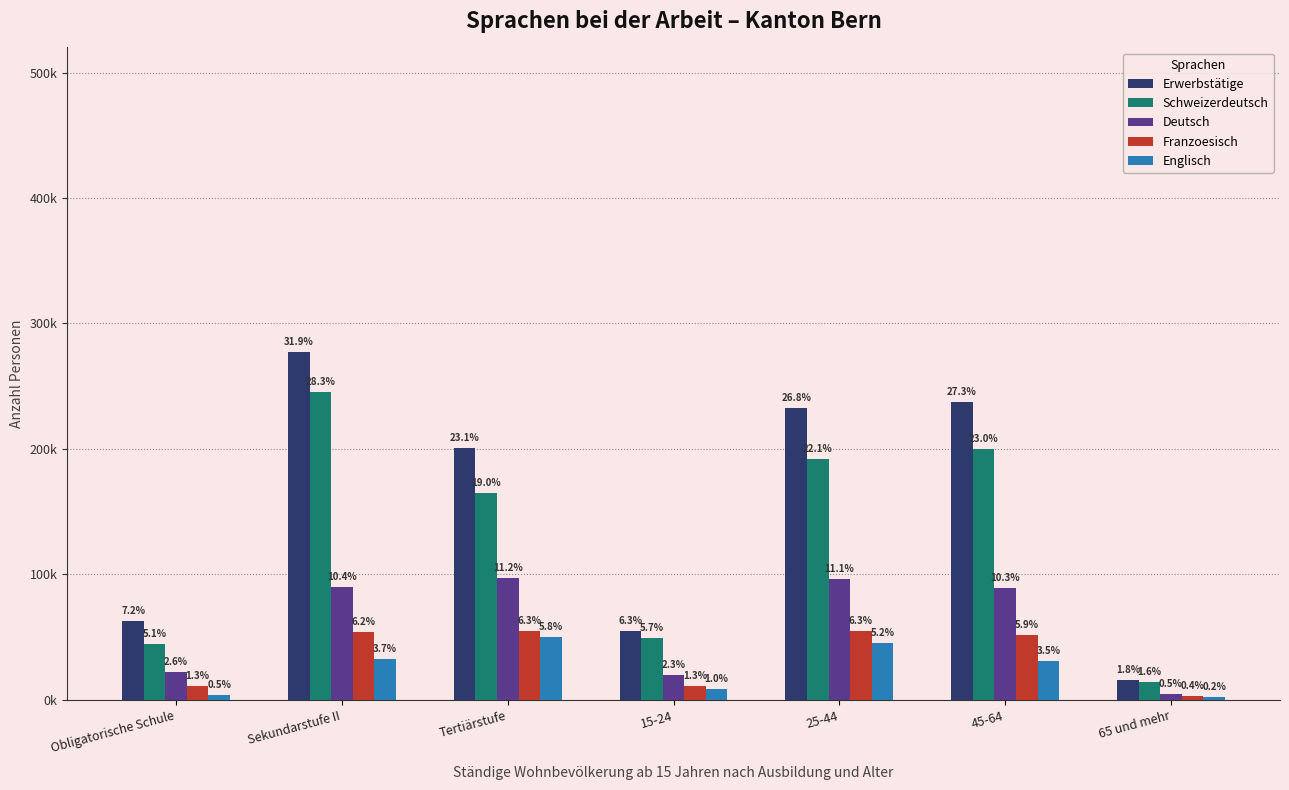

What are all the series names shown in the legend?

Erwerbstätige, Schweizerdeutsch, Deutsch, Franzoesisch, Englisch